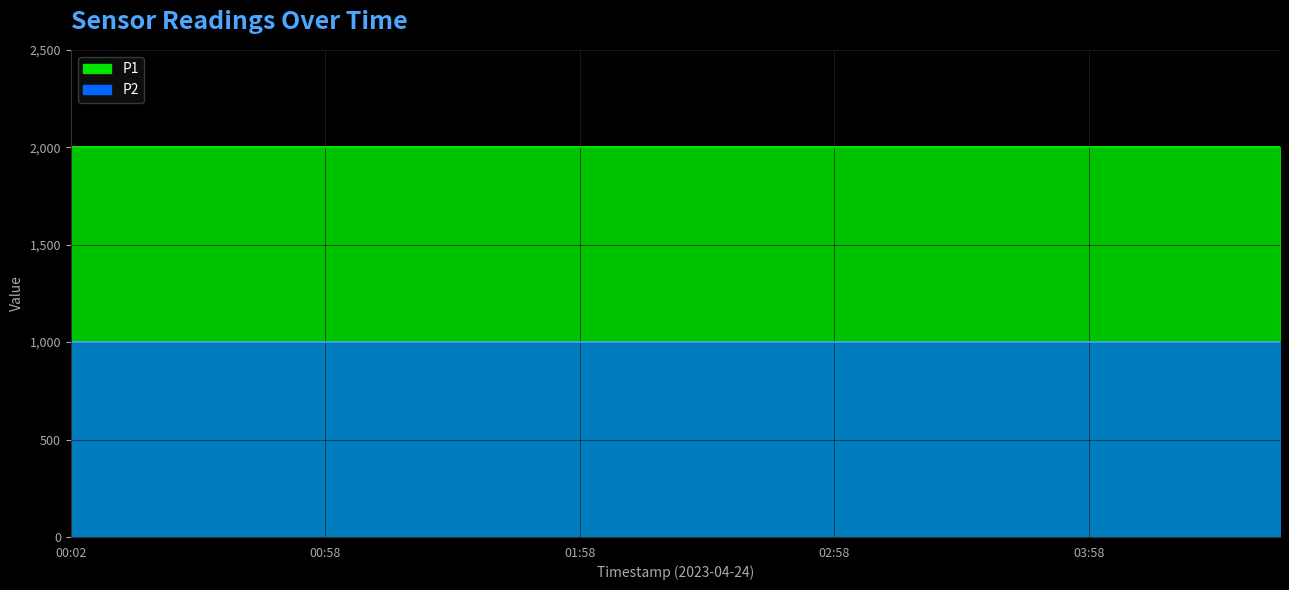

What is the average value of the P1 series?

1999.9